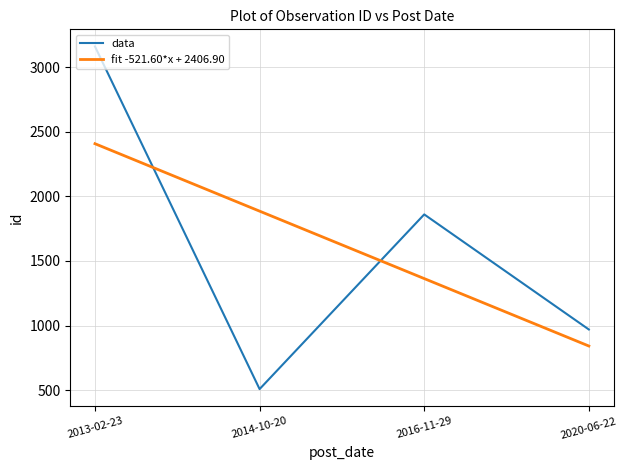

What position from the right is 2016-11-29?

2